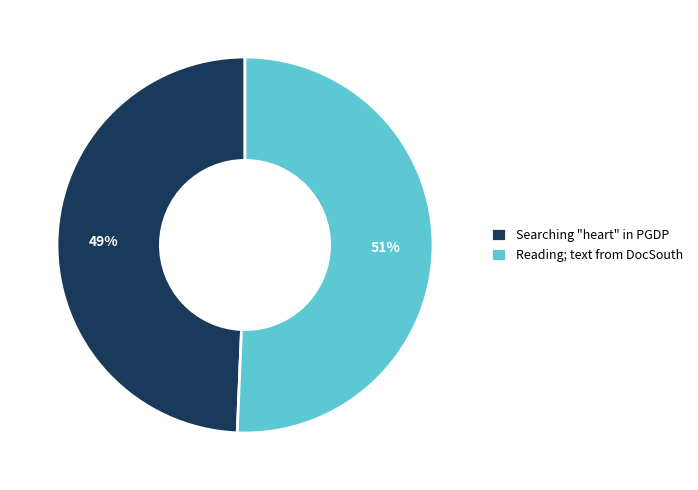

Which category has the smallest portion of the pie?

Searching "heart" in PGDP